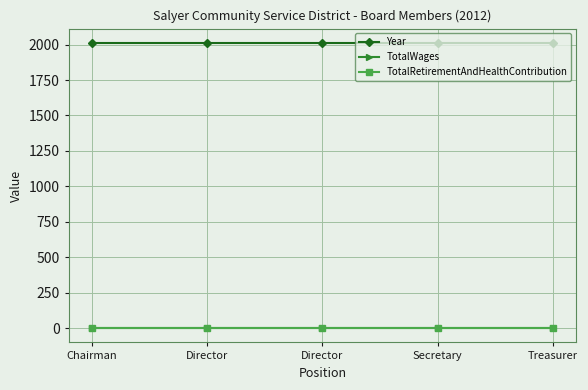

The Year series shows 1332 at Director. True or false?

False